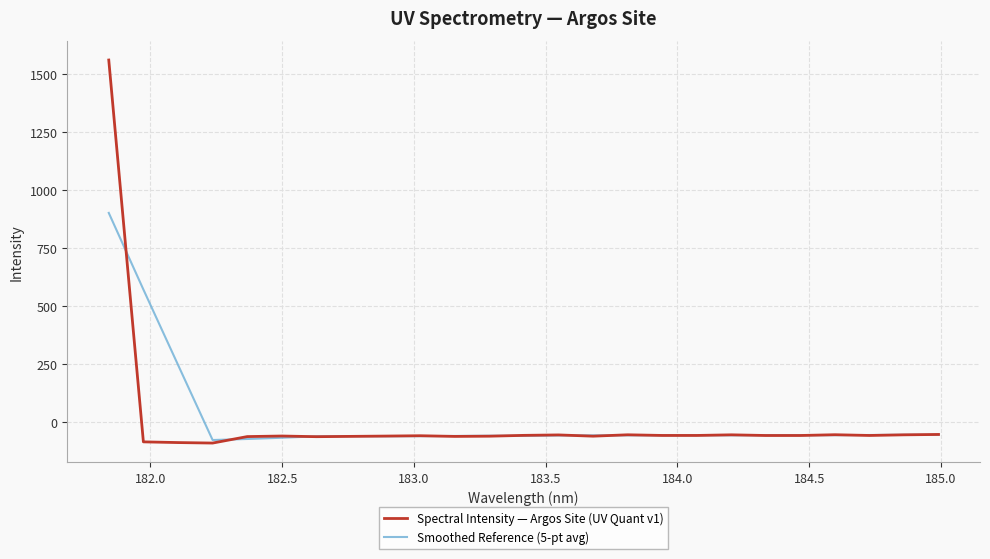

Which series has the widest spread of values?

Spectral Intensity — Argos Site (UV Quant v1)